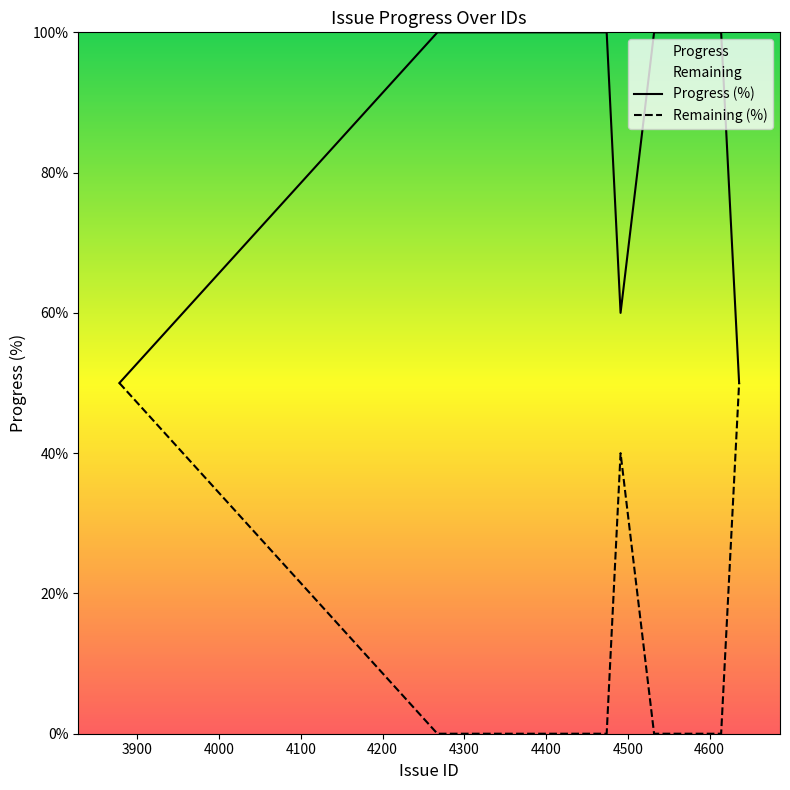

Which series has the largest total across all categories?

Progress (%)